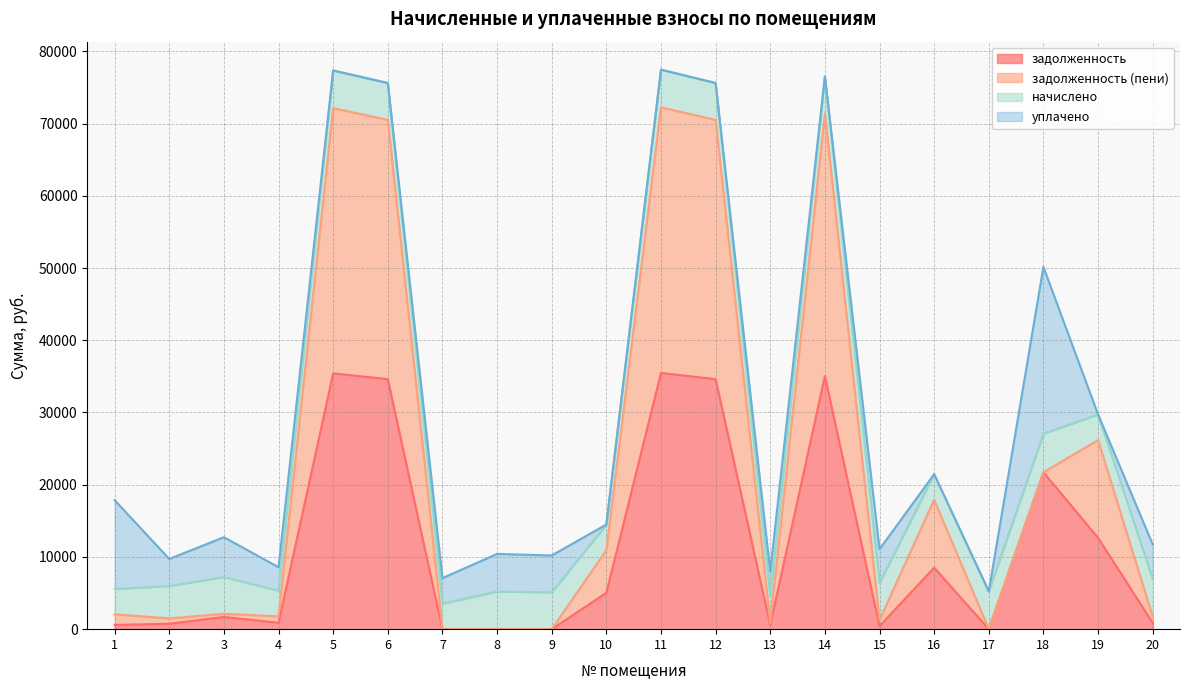

Where is the first local minimum for задолженность (пени)?

2